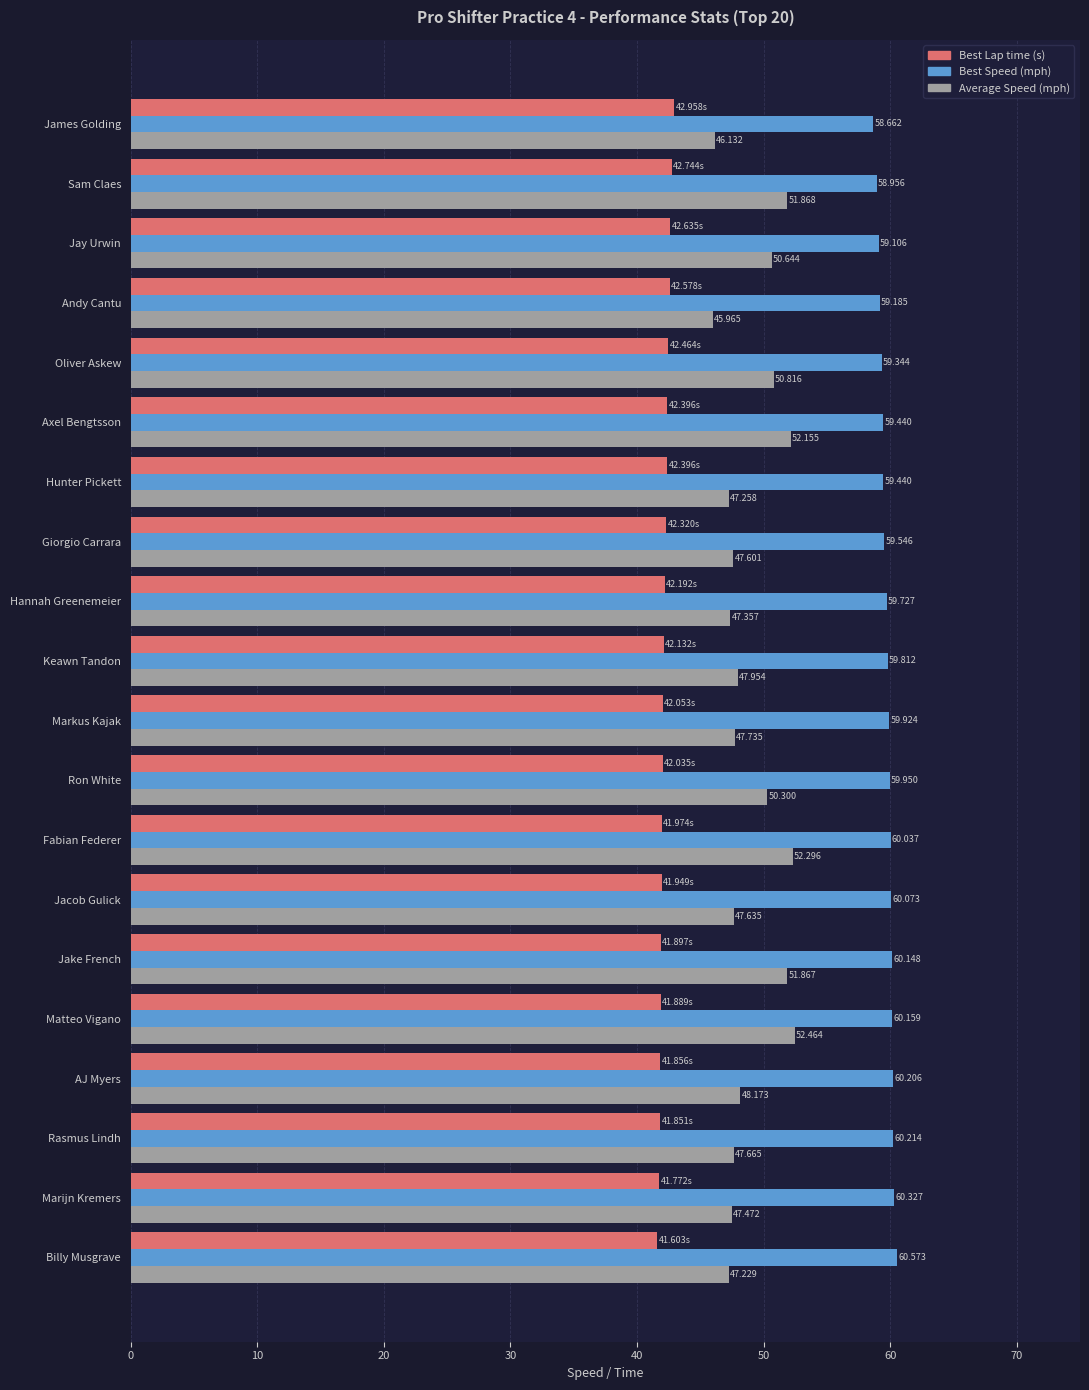

Where is Average Speed (mph) nearest to the value 49?

AJ Myers